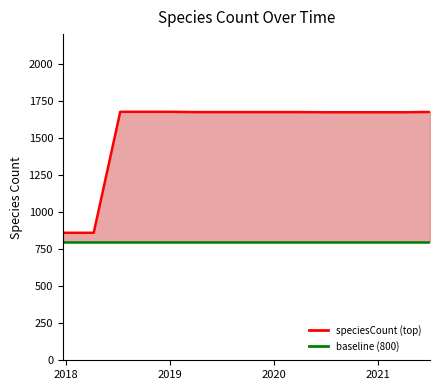

What is the minimum value shown in the chart?

860